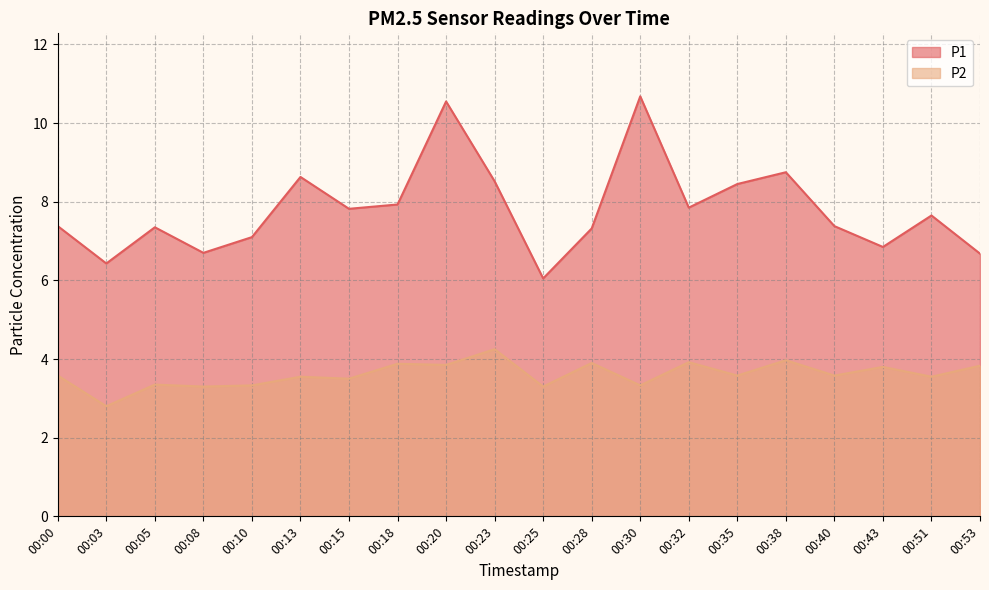

True or false: P2 has more than 1 interior local peaks.

True